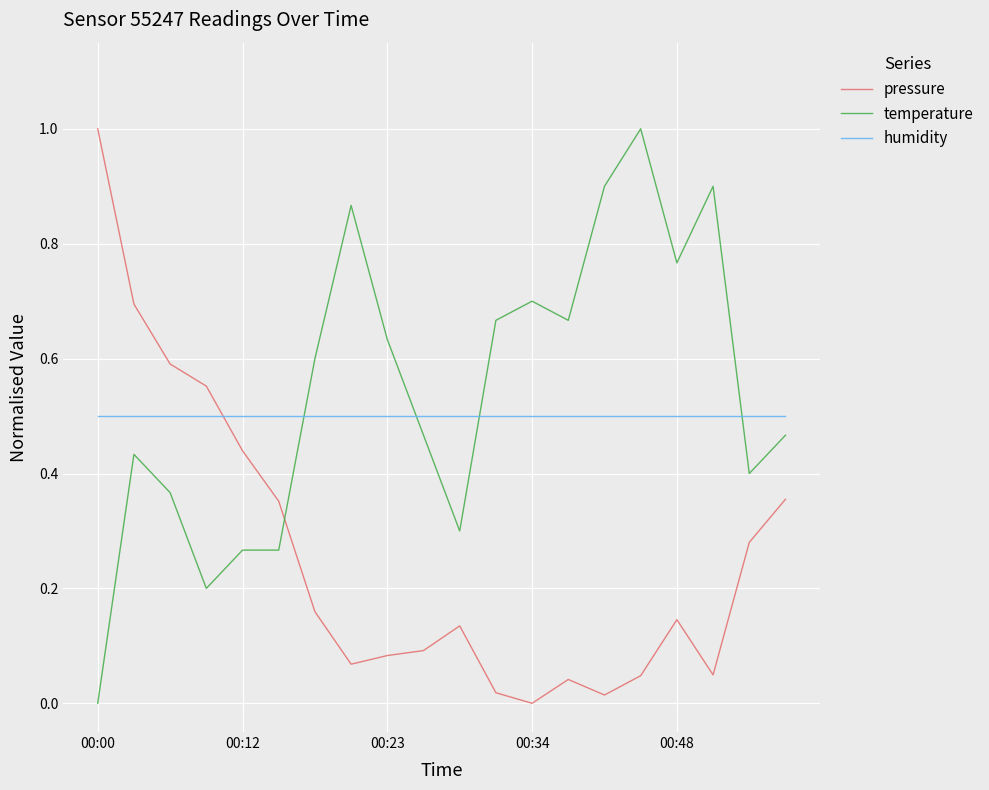

True or false: temperature has more than 0 interior local peaks.

True